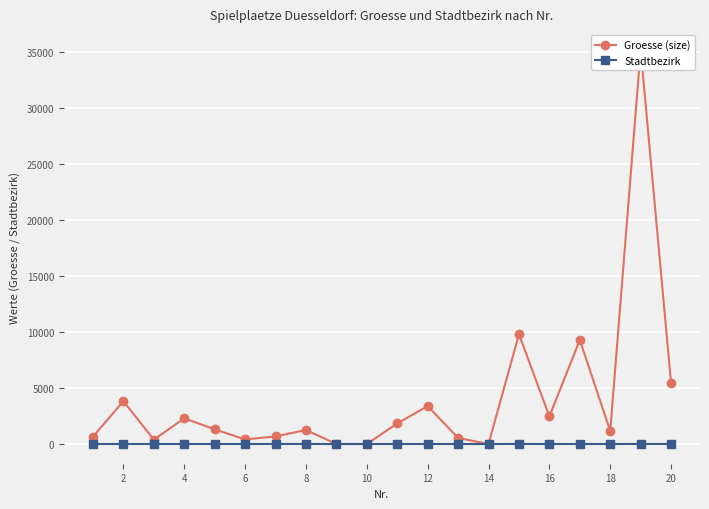

What value does the Stadtbezirk series have at 16?

1